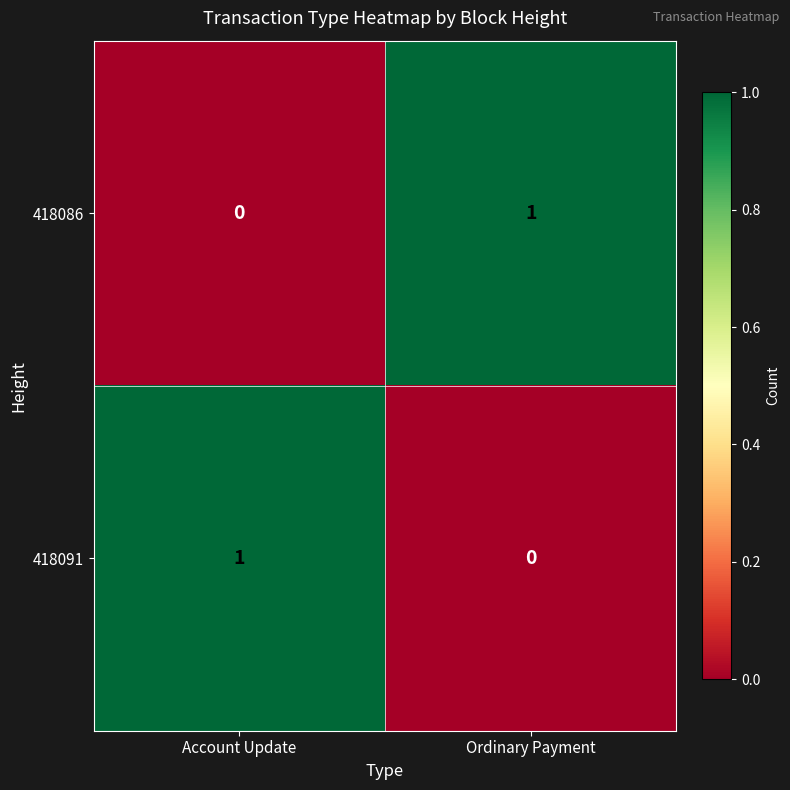

At how many categories does at least one series exceed 0?

2